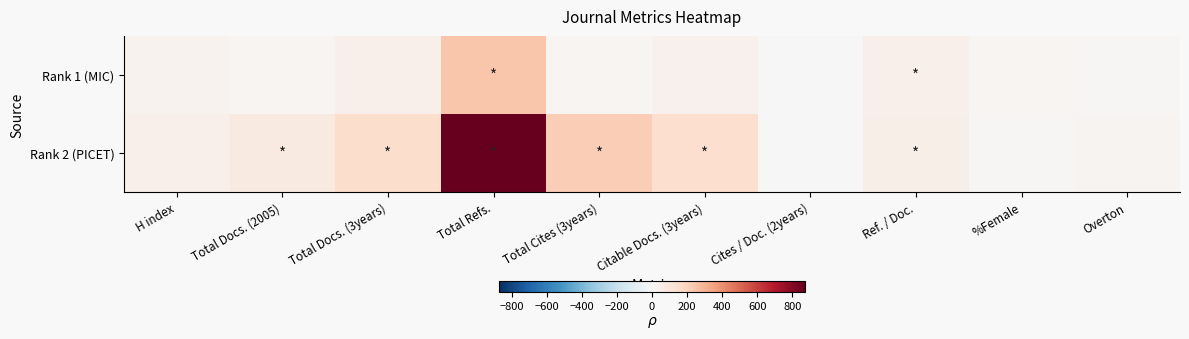

Reading right to left, list all the values displayed in this chart.

Rank 1 (MIC): Overton=7	%Female=16	Ref. / Doc.=43	Cites / Doc. (2years)=0	Citable Docs. (3years)=37	Total Cites (3years)=15	Total Refs.=241	Total Docs. (3years)=41	Total Docs. (2005)=15	H index=31
Rank 2 (PICET): Overton=21	%Female=11	Ref. / Doc.=48	Cites / Doc. (2years)=1	Citable Docs. (3years)=150	Total Cites (3years)=212	Total Refs.=874	Total Docs. (3years)=153	Total Docs. (2005)=78	H index=42